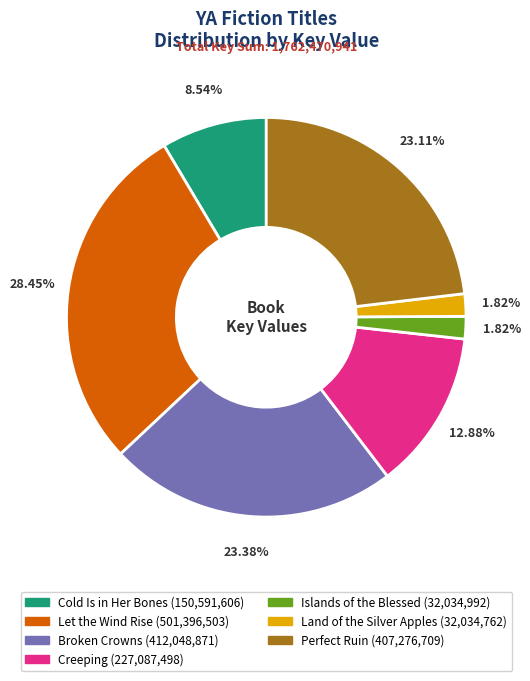

Count the number of slices in the pie.

7